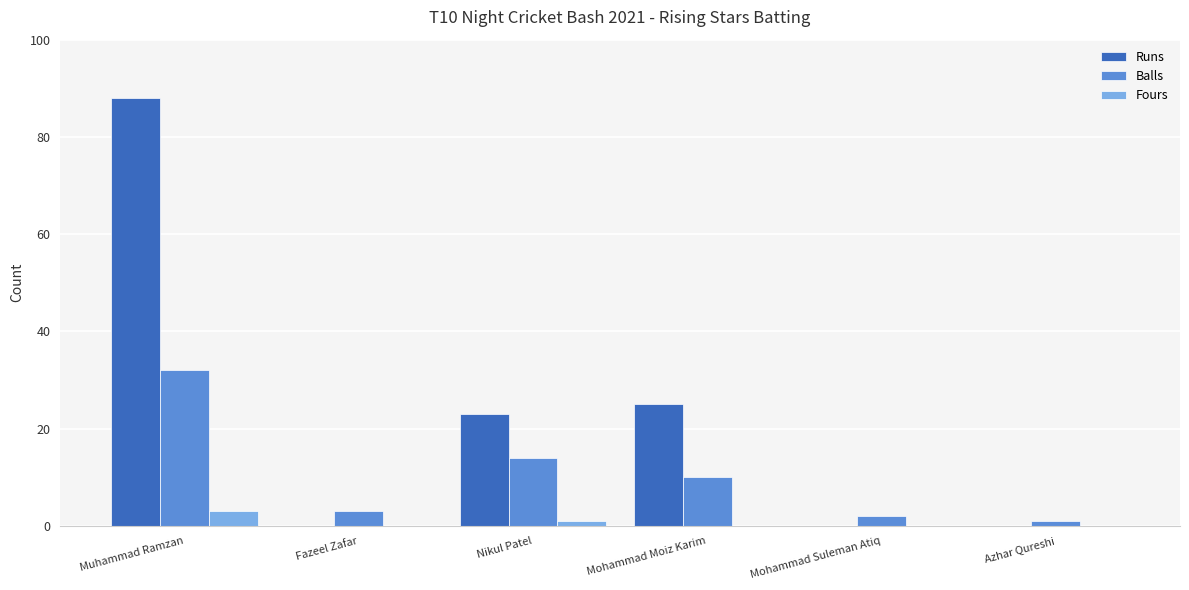

Which series has the largest range (max minus min)?

Runs